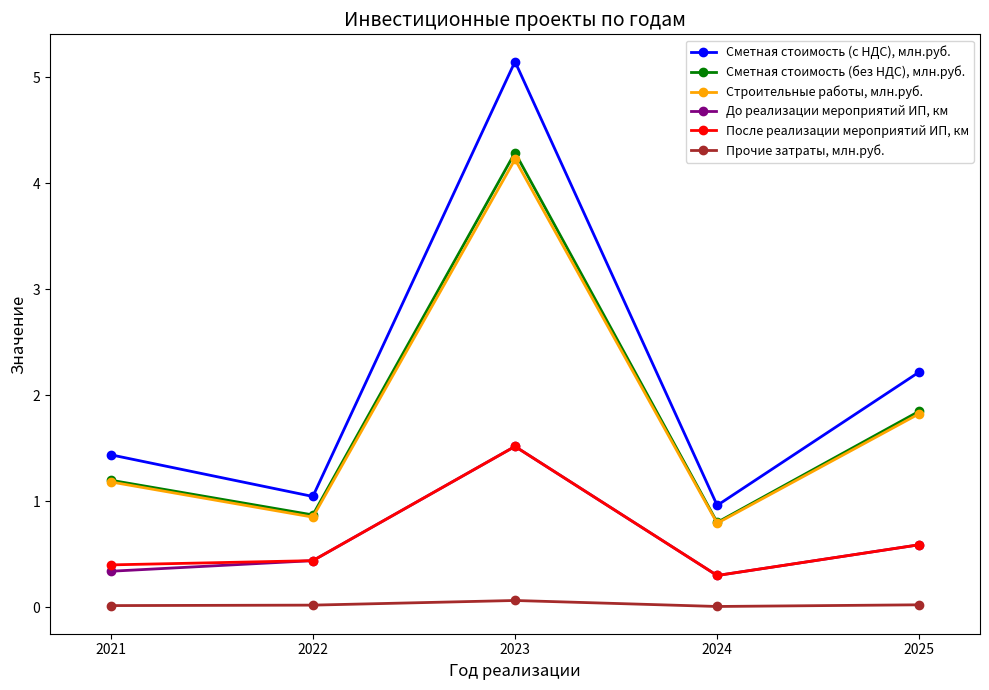

What is the total value across all series at 2023?

16.8